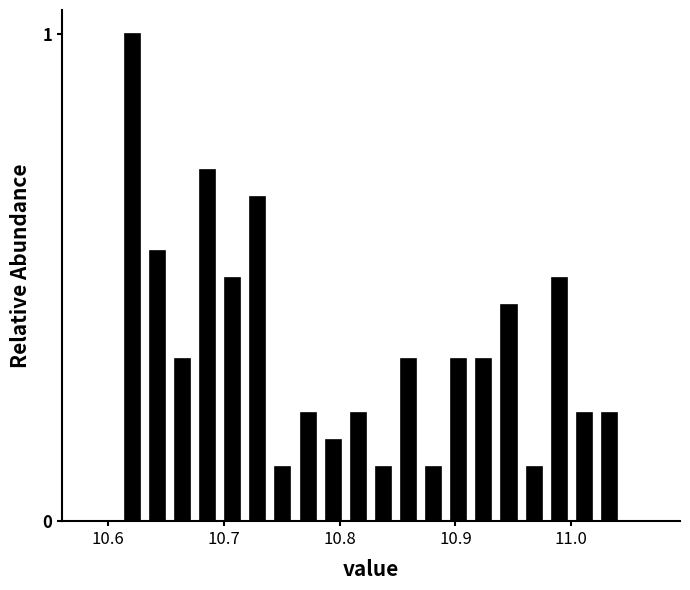

Around what value on the x-axis is the tallest bar? Give the approximate position of its centre, as read against the axis.

10.62